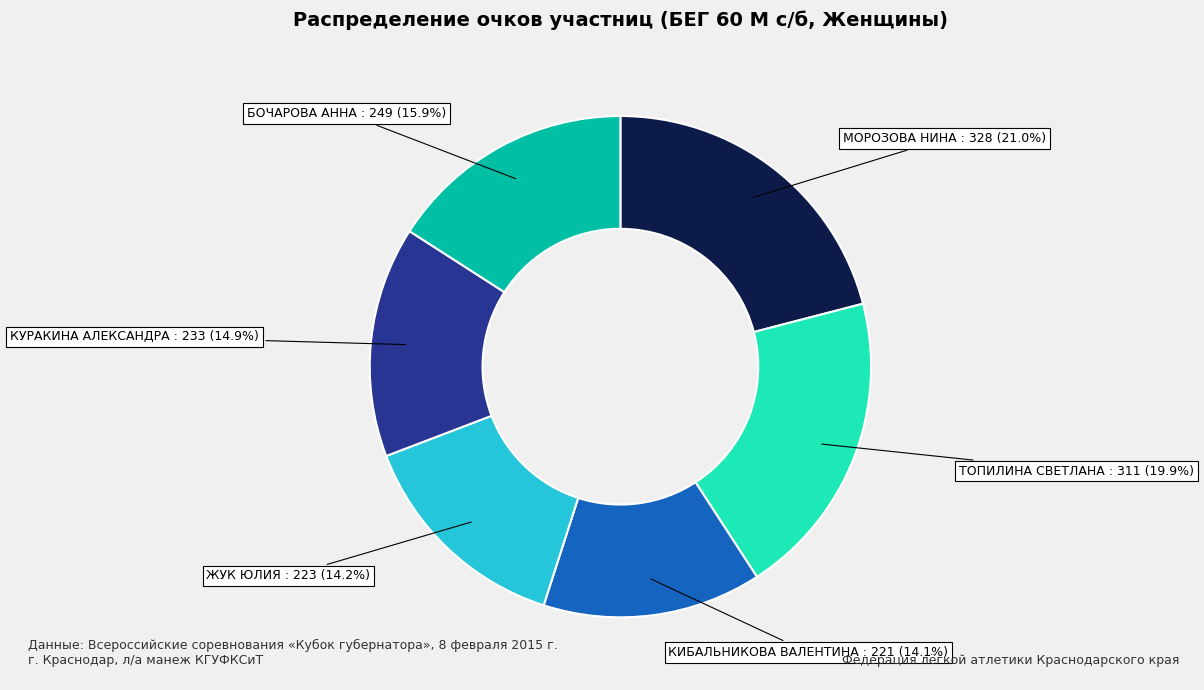

Approximately how many times larger is the value at МОРОЗОВА НИНА compared to ТОПИЛИНА СВЕТЛАНА?

1.1